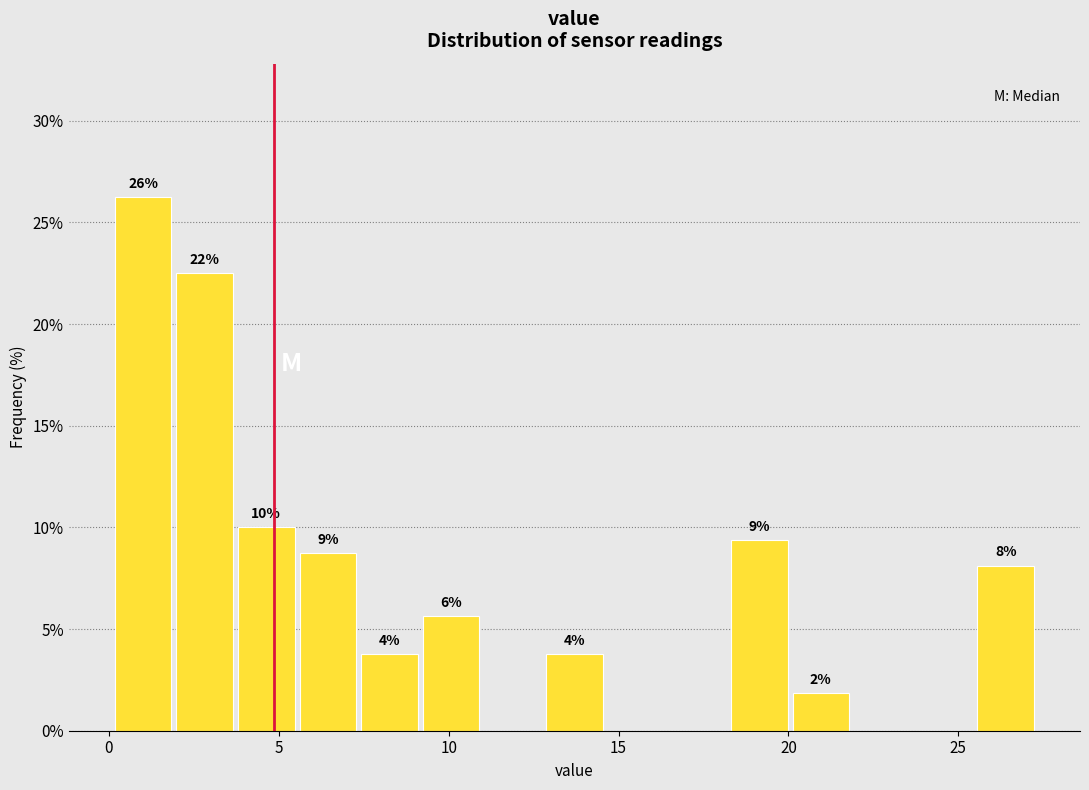

Read against the x-axis, roughly where is the centre of the tallest bar?

1.0